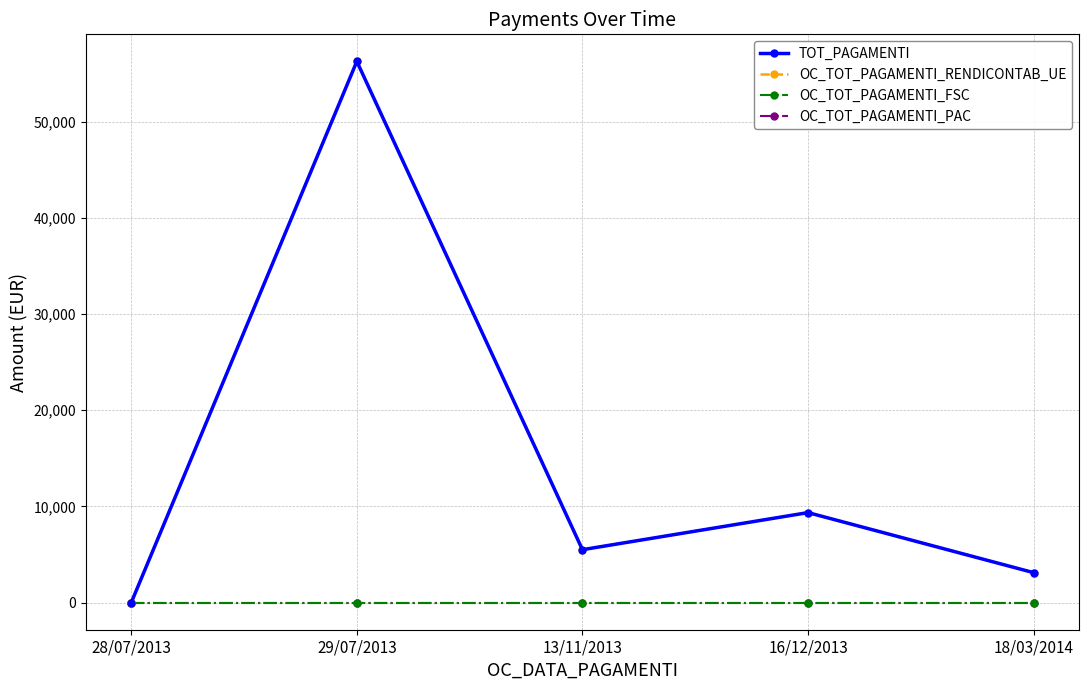

Reading right to left, list all the values displayed in this chart.

TOT_PAGAMENTI: 18/03/2014=3119.7	16/12/2013=9359.1	13/11/2013=5505.5	29/07/2013=56251.6	28/07/2013=0.0
OC_TOT_PAGAMENTI_RENDICONTAB_UE: 18/03/2014=3119.7	16/12/2013=9359.1	13/11/2013=5505.5	29/07/2013=56251.6	28/07/2013=0.0
OC_TOT_PAGAMENTI_FSC: 18/03/2014=0.0	16/12/2013=0.0	13/11/2013=0.0	29/07/2013=0.0	28/07/2013=0.0
OC_TOT_PAGAMENTI_PAC: 18/03/2014=0.0	16/12/2013=0.0	13/11/2013=0.0	29/07/2013=0.0	28/07/2013=0.0